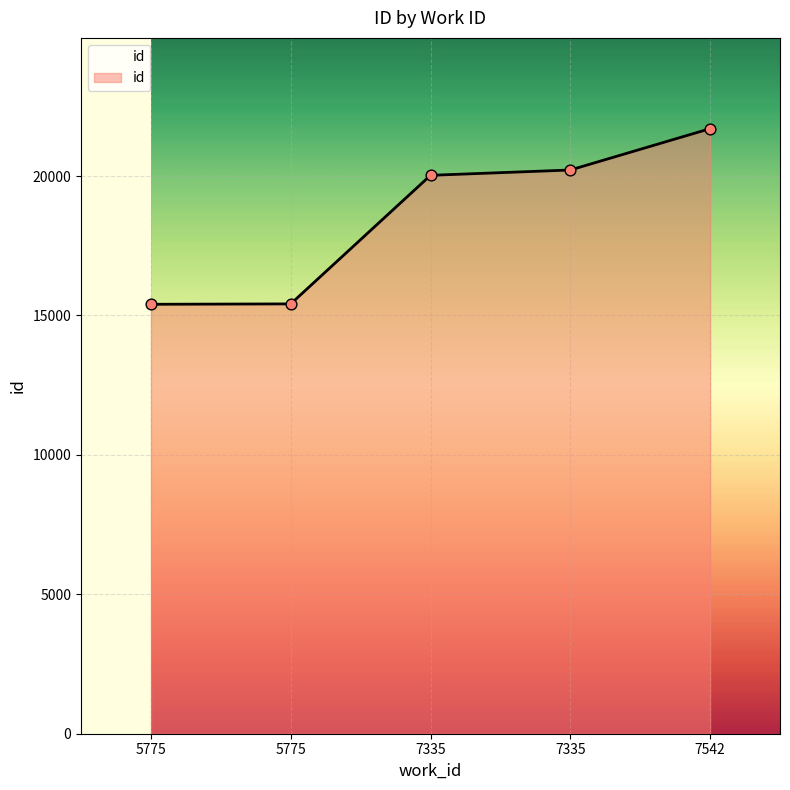

Approximately how many times larger is the value at 7335 compared to 5775?

1.3